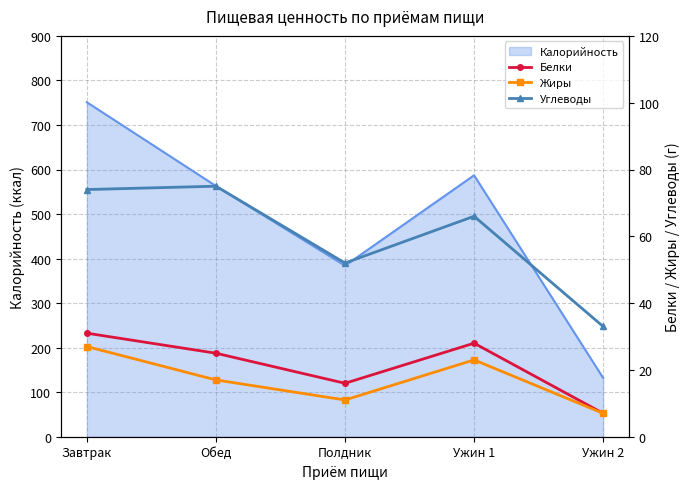

Is it true that Калорийность equals 384 at Полдник?

True